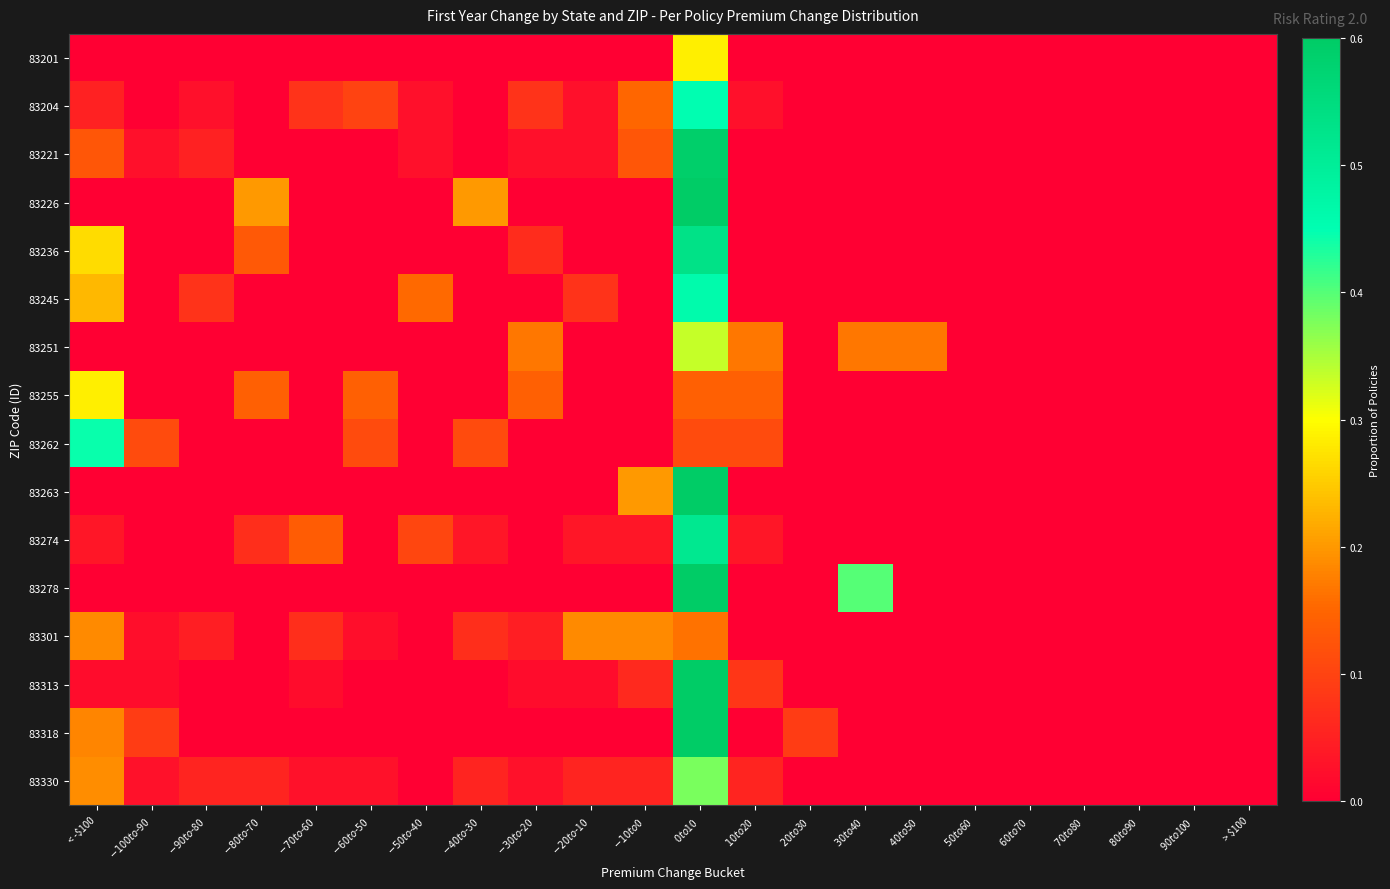

Which has a higher value, $60 to $70 or < -$100?

$60 to $70